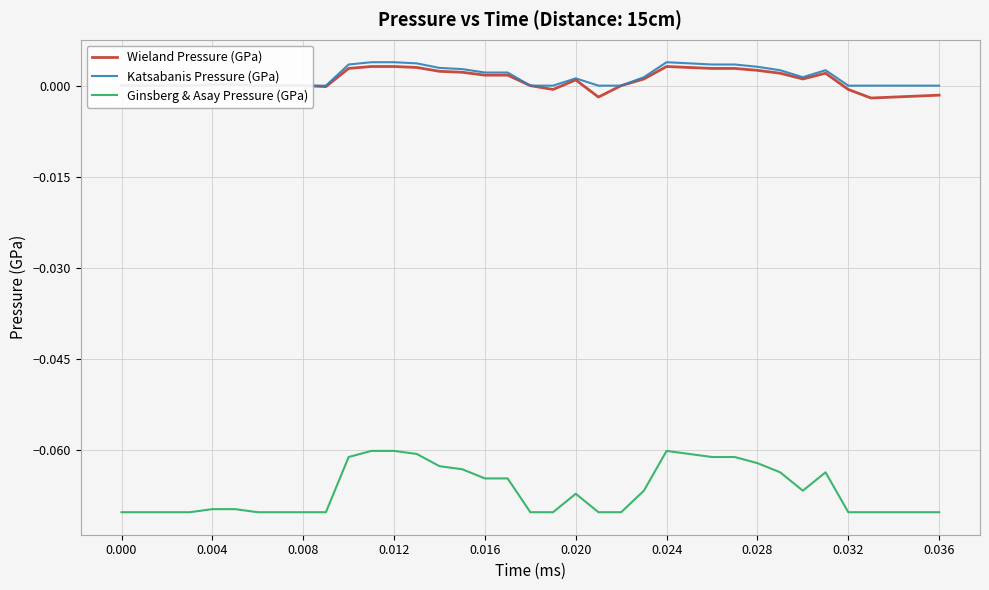

Which series has the largest total across all categories?

Katsabanis Pressure (GPa)